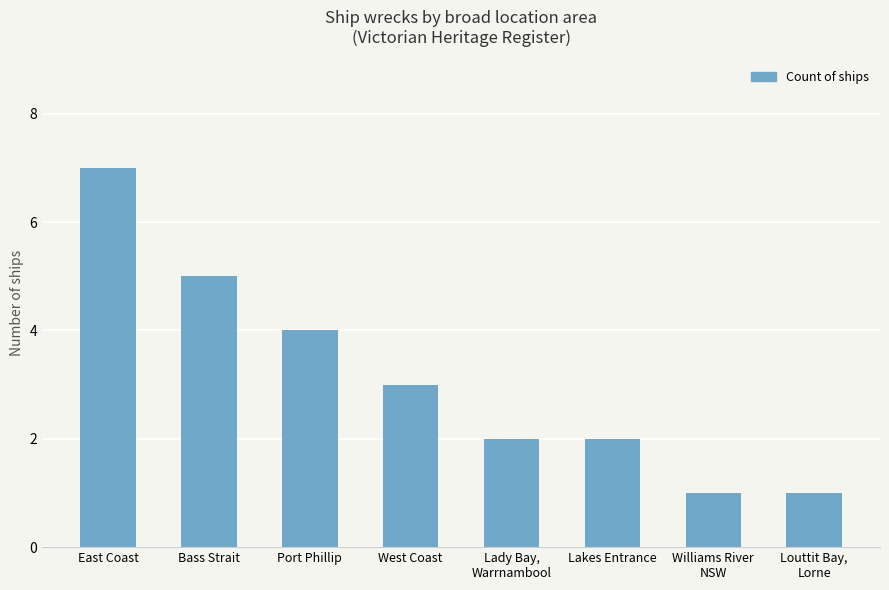

The chart shows a value of 5 at Bass Strait. True or false?

True